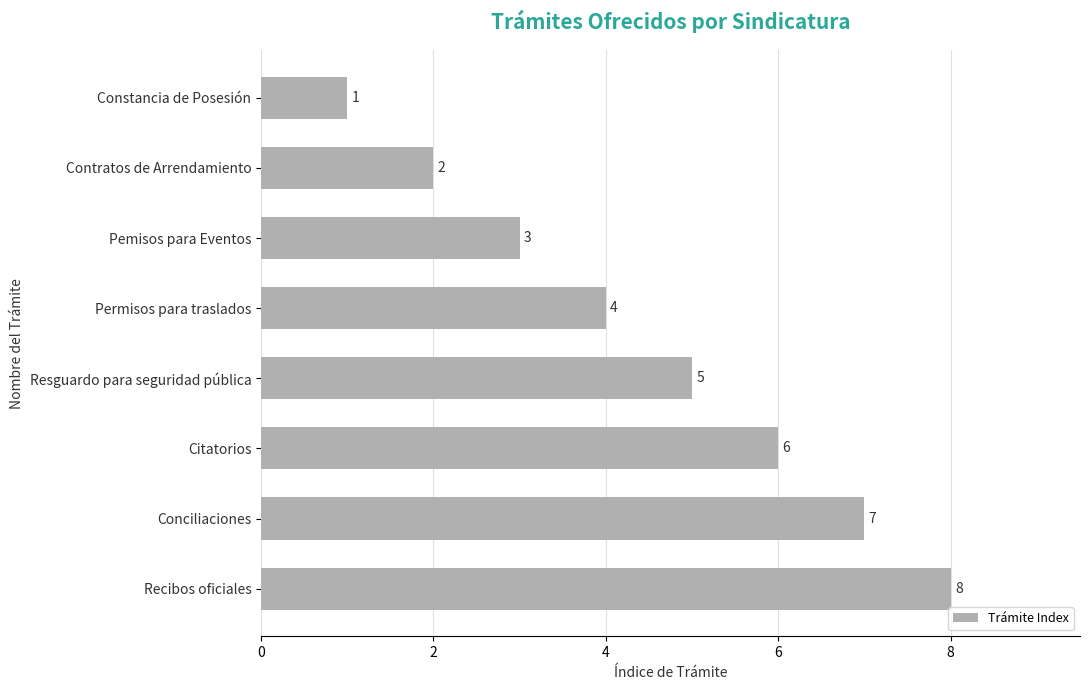

What is the difference between the maximum and second lowest values?

6